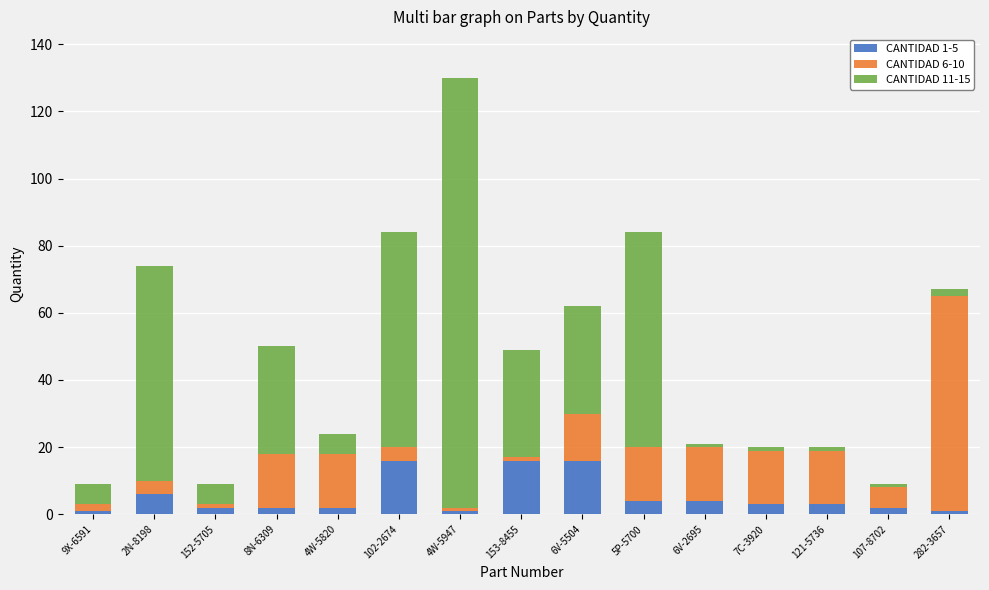

The CANTIDAD 1-5 series shows 1 at 282-3657. True or false?

True